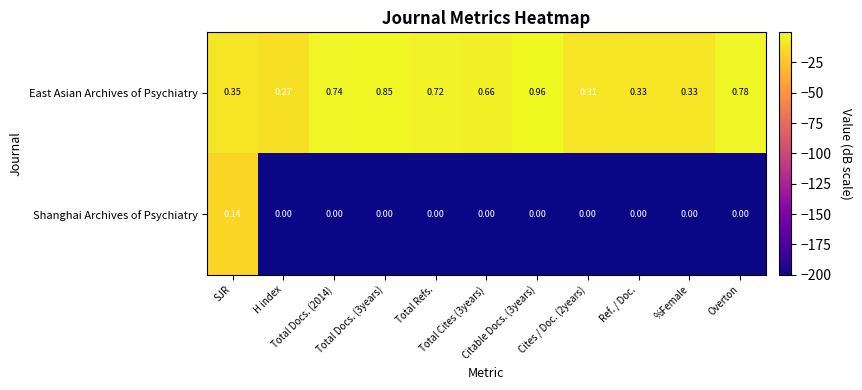

List the series in order of their peak value, highest first.

East Asian Archives of Psychiatry, Shanghai Archives of Psychiatry